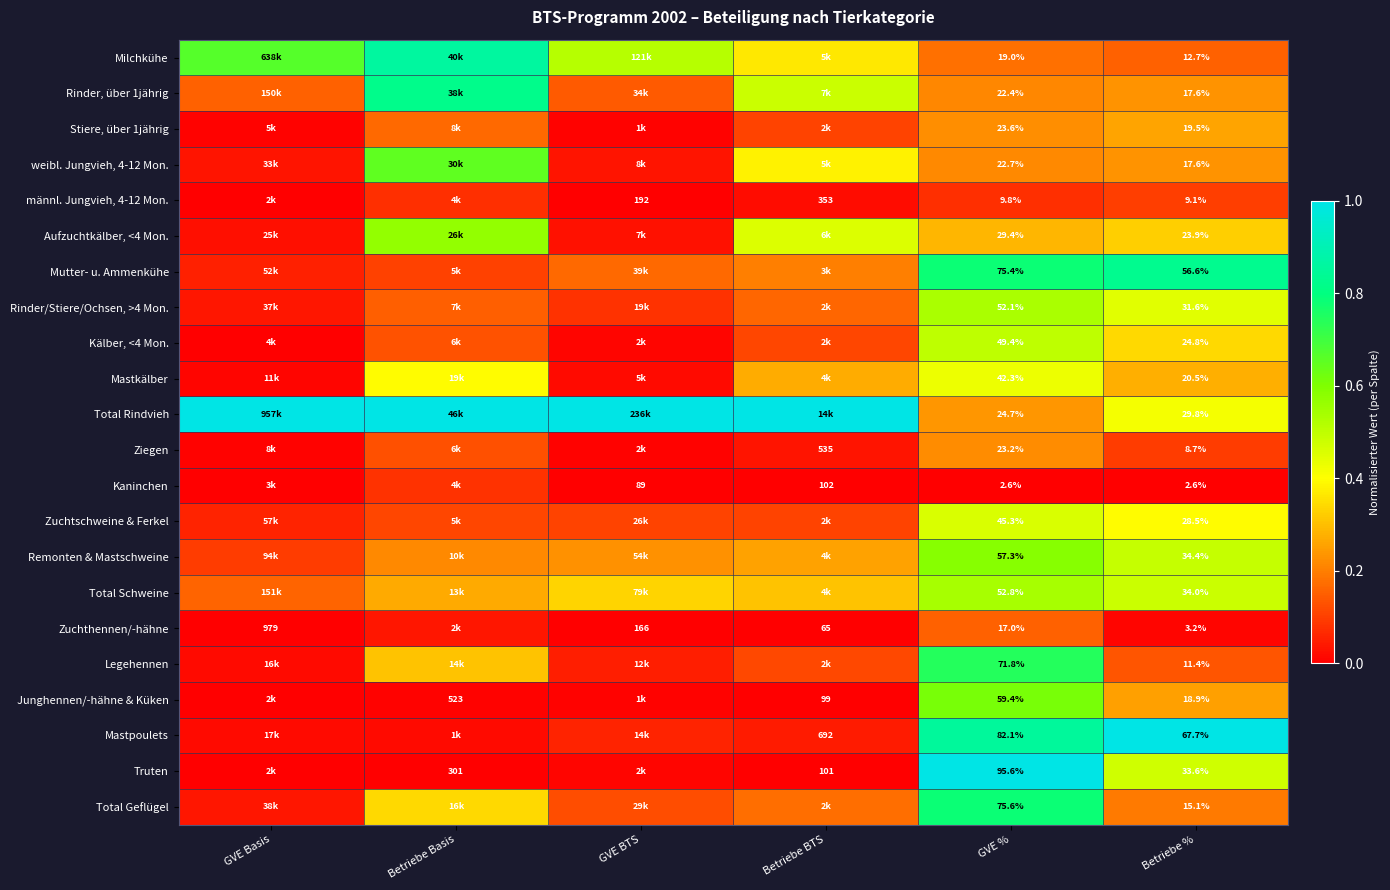

What is the maximum value for Mastpoulets?

1.0